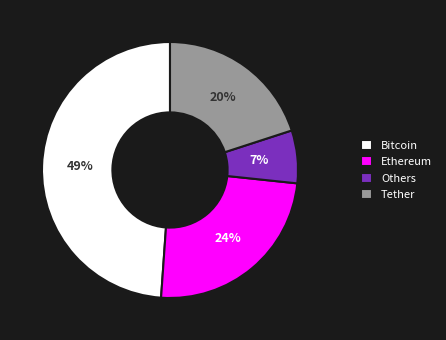

What percentage is the Bitcoin slice, to the nearest percent?

49%